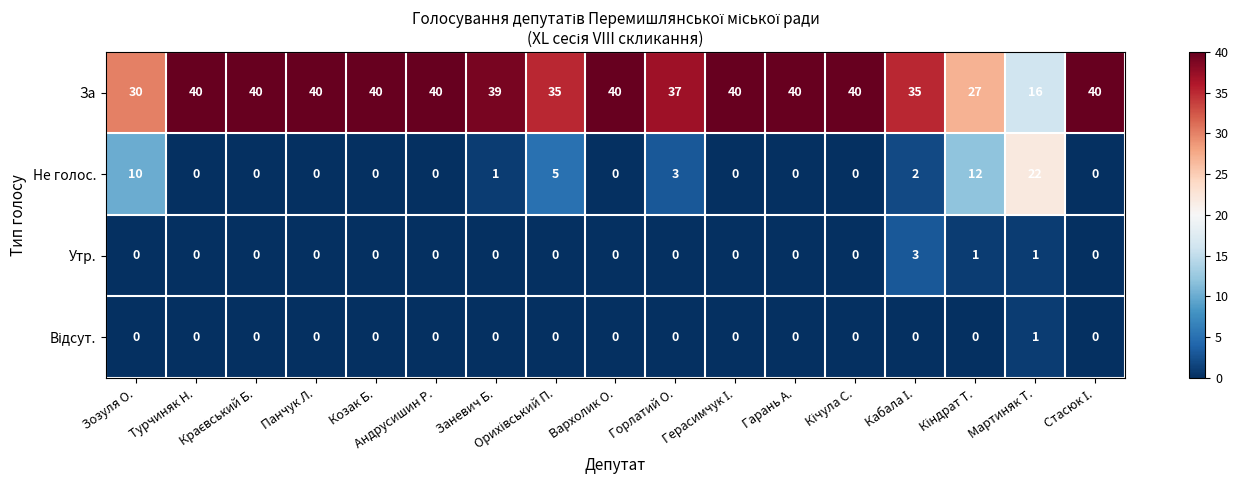

Which series has the largest total across all categories?

За